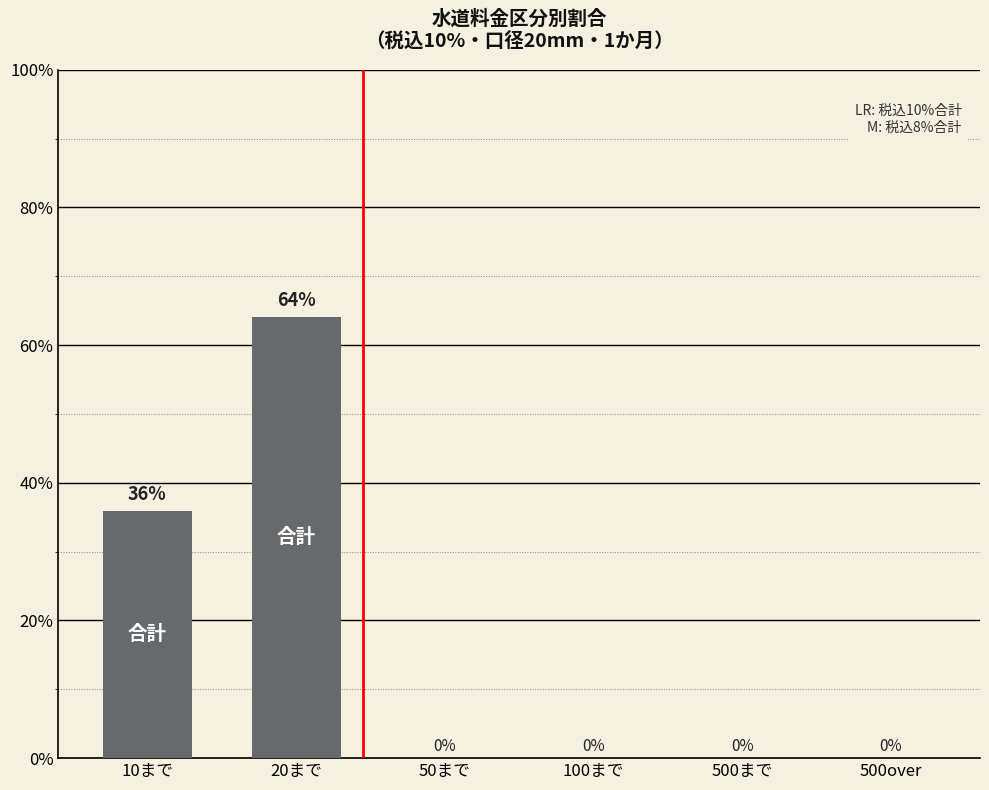

What is the sum of all values?

100.0